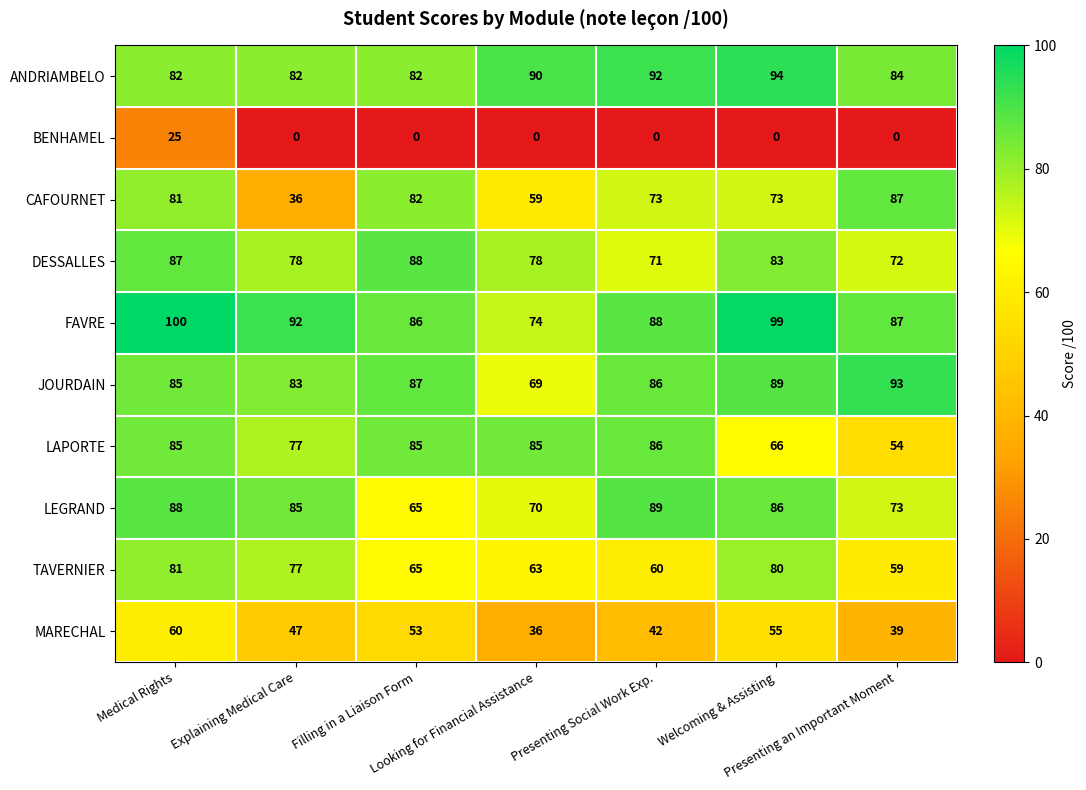

List the series in order of their peak value, lowest first.

BENHAMEL, MARECHAL, TAVERNIER, LAPORTE, CAFOURNET, DESSALLES, LEGRAND, JOURDAIN, ANDRIAMBELO, FAVRE